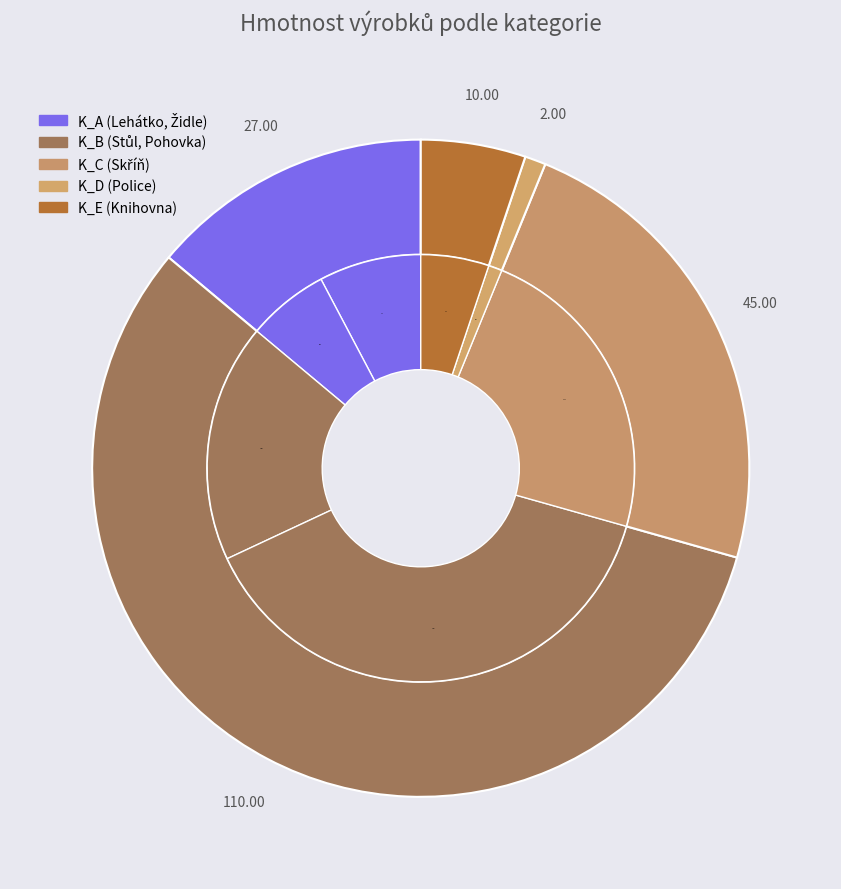

To the nearest percent, what is the combined percentage of Knihovna and Skříň?

28%